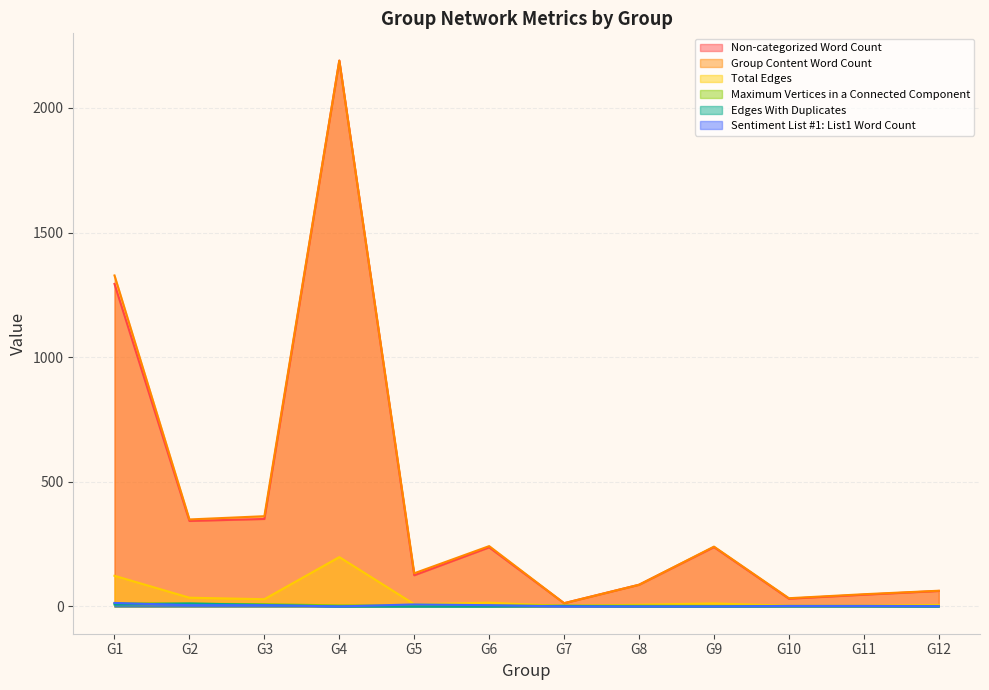

The Sentiment List #1: List1 Word Count series shows 0 at G7. True or false?

True